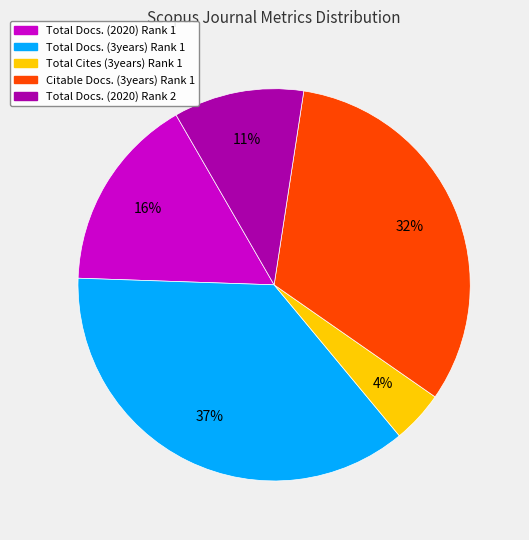

What percentage is the Total Docs. (2020) Rank 2 slice, to the nearest percent?

11%